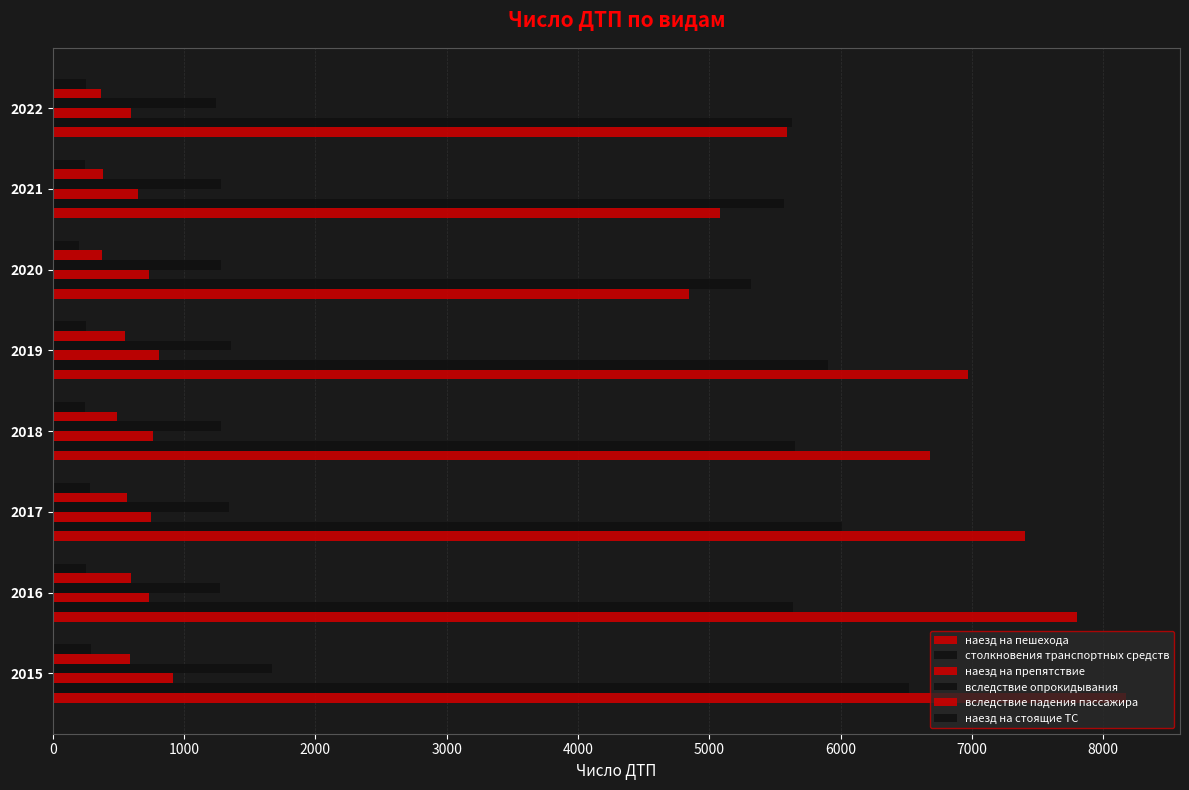

How many data points does each series have?

8